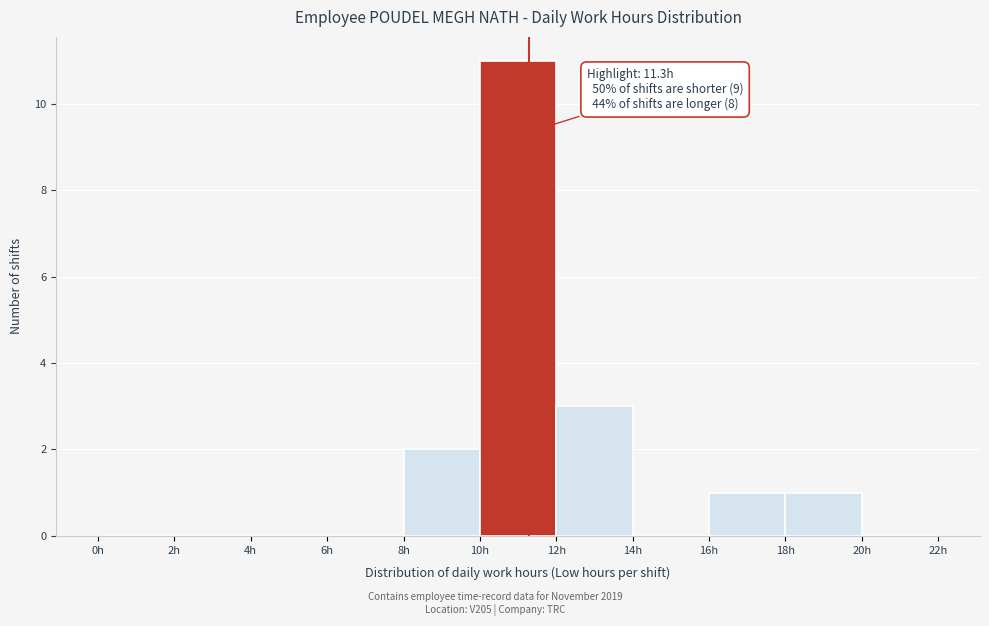

Which range on the x-axis has the tallest bar?

10 to 12